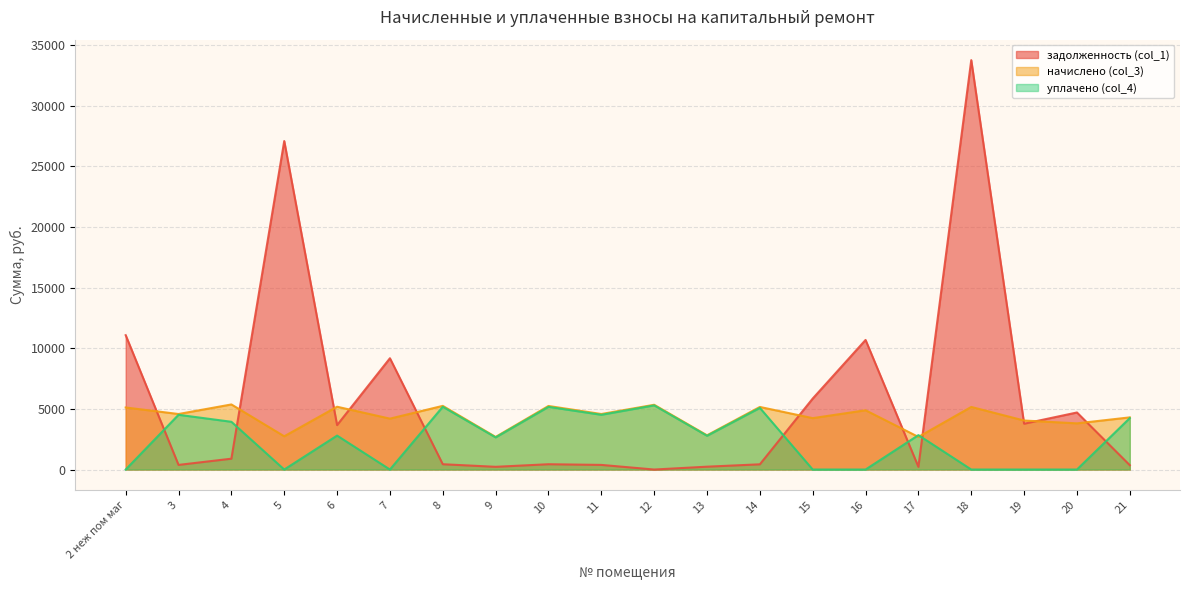

The задолженность (col_1) series shows 437.6 at 8. True or false?

True